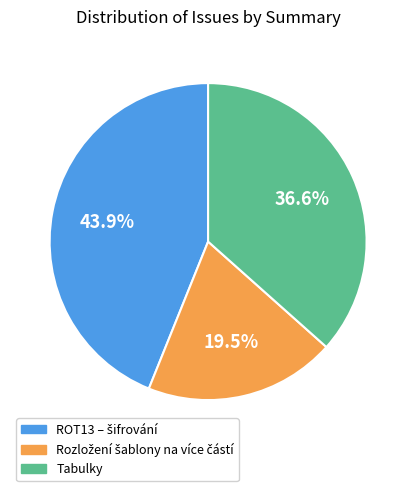

Does any single category account for the majority?

No